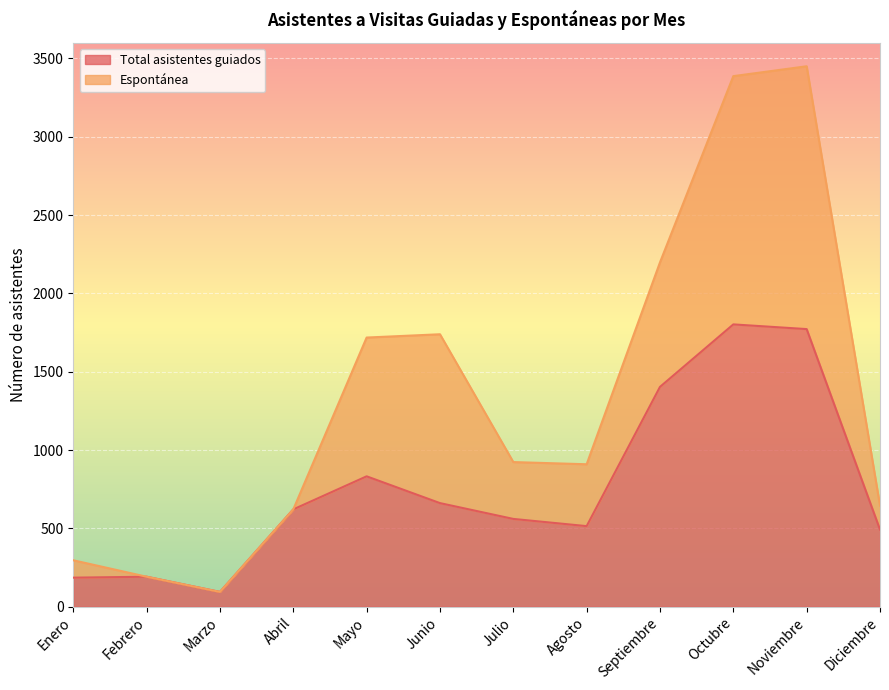

What position from the left is Abril?

4